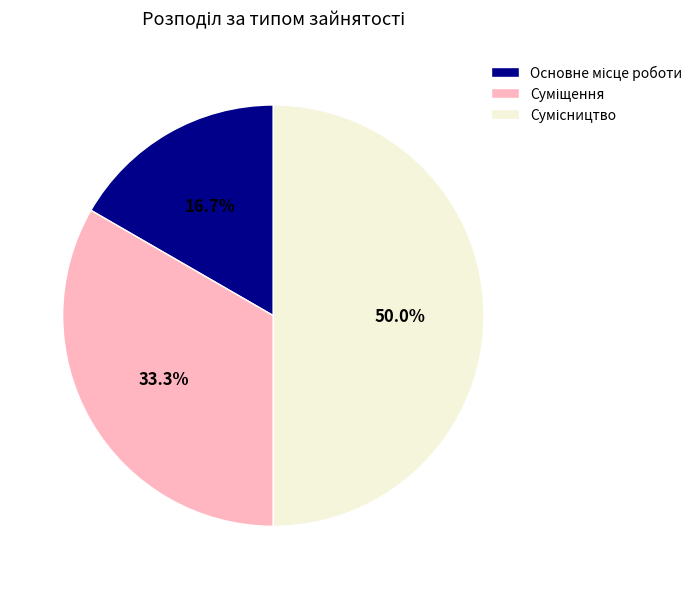

True or false: Сумісництво accounts for 50% of the total.

True